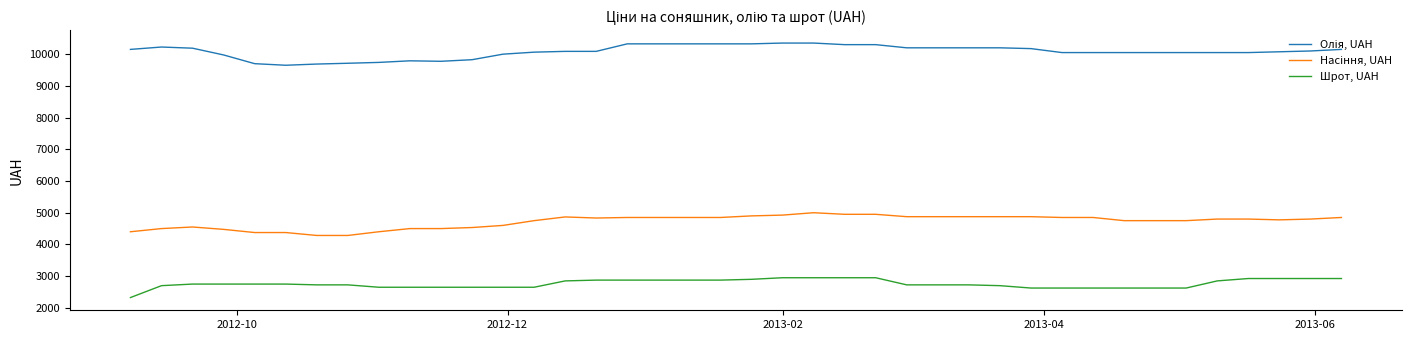

What is the greatest value displayed?

10350